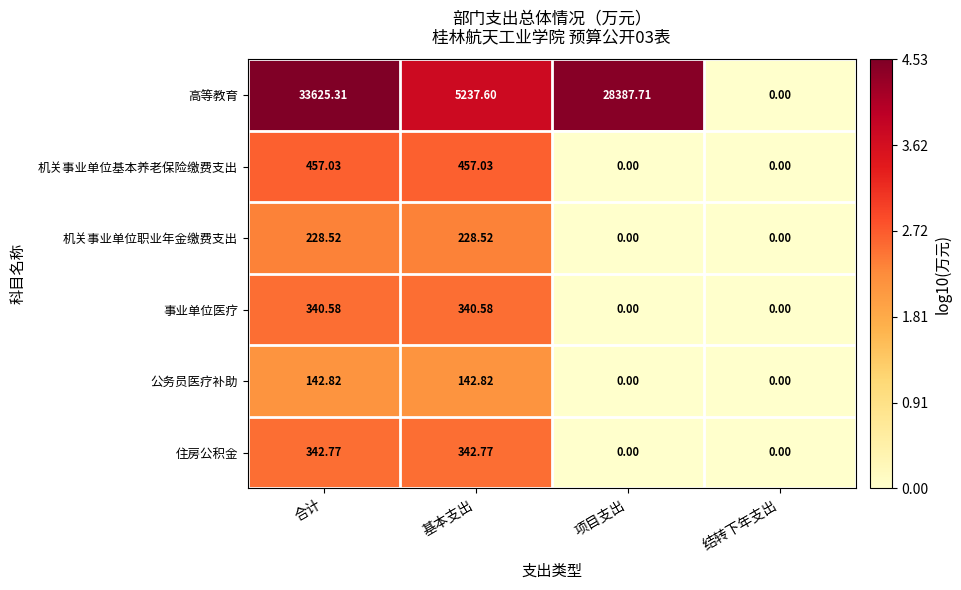

Which series has the widest spread of values?

高等教育